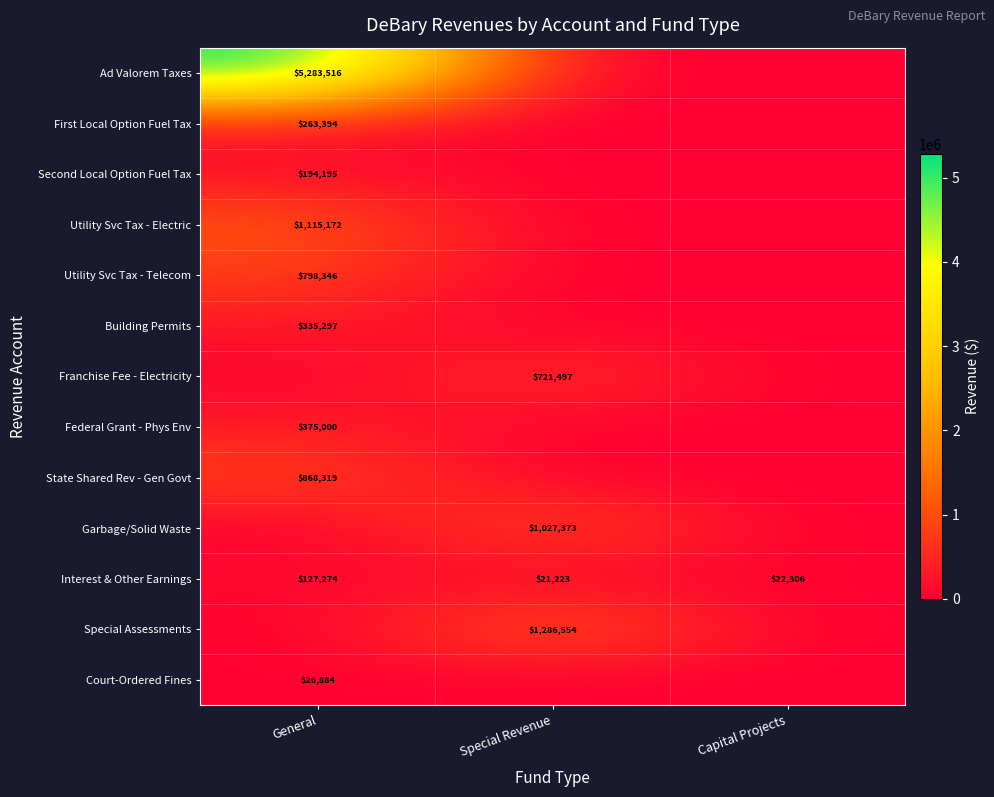

What is the difference between the second highest and minimum values in the Interest & Other Earnings series?

1083